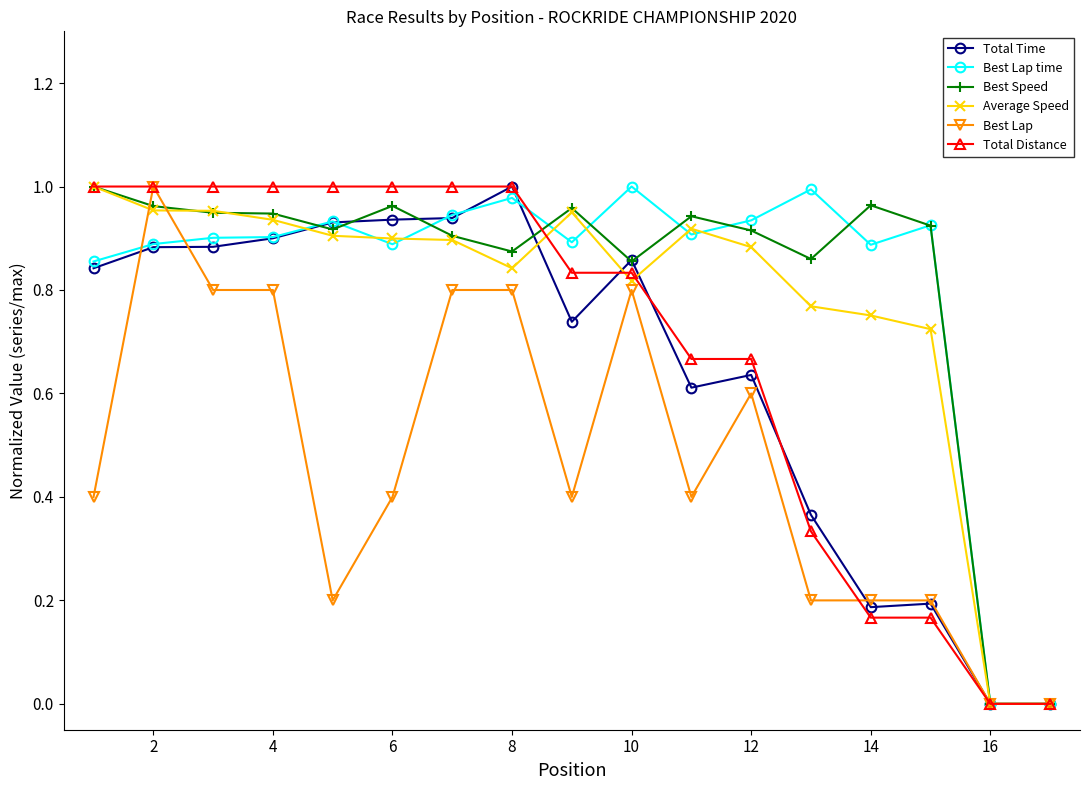

True or false: Total Time has more than 2 points higher than both neighbors.

True